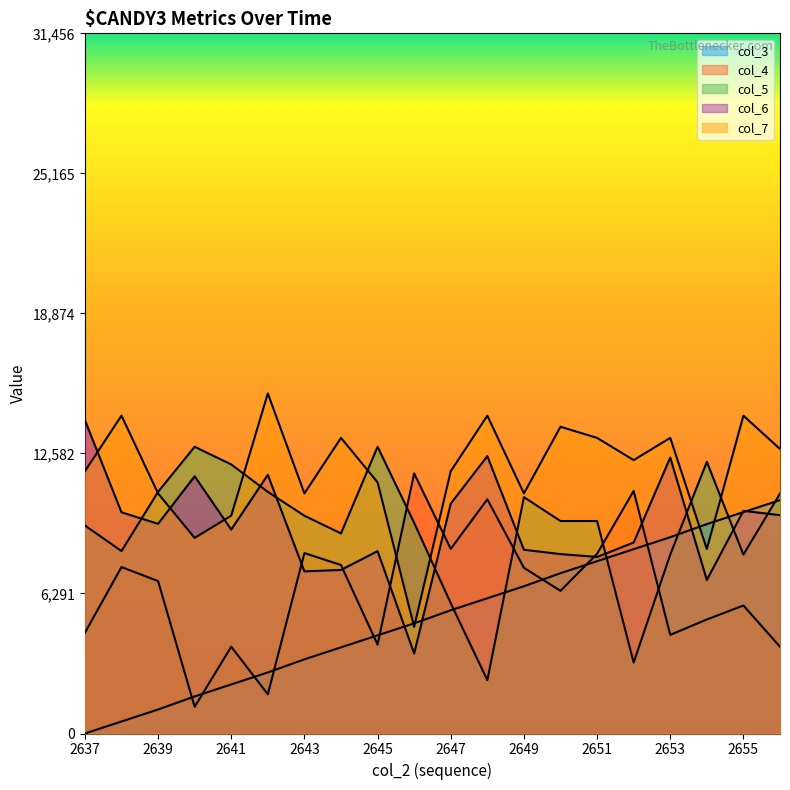

How many values in the col_5 series are below 9546?

9